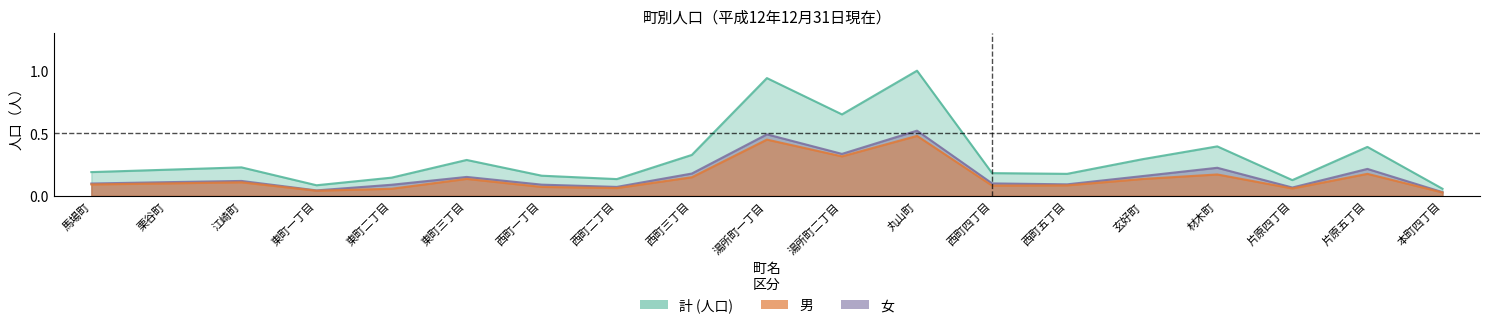

What is the difference between the 男 values at 材木町 and 江崎町?

0.1